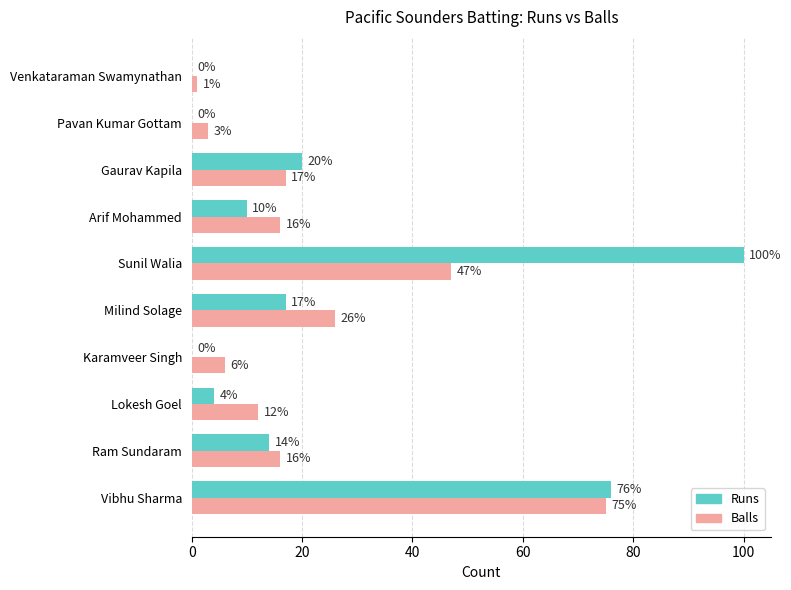

What is the average value of the Balls series?

22